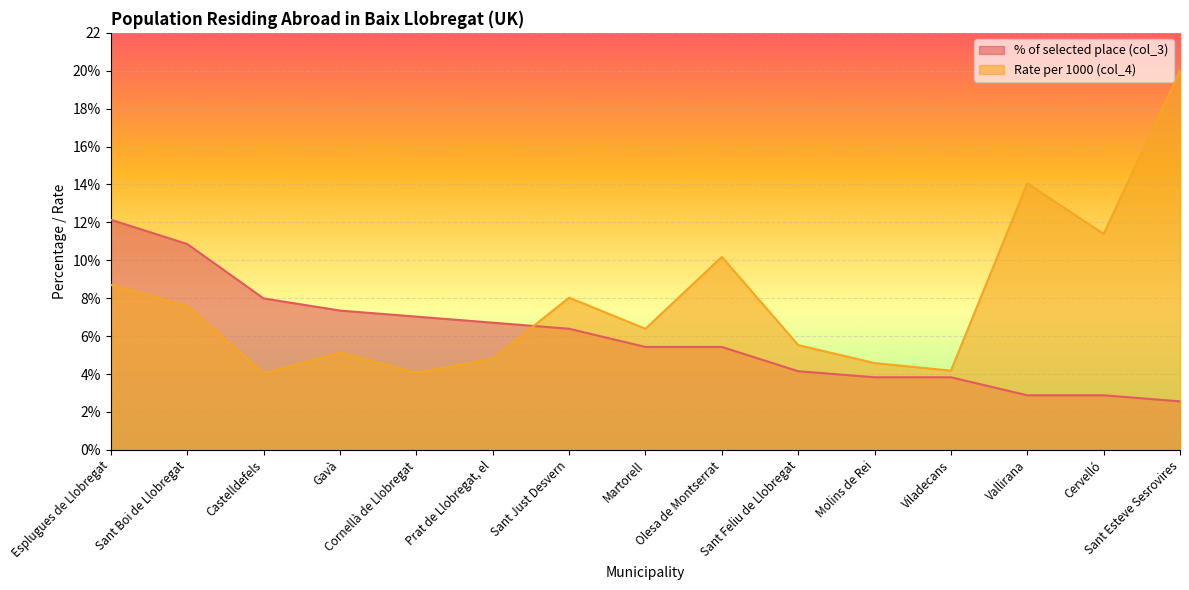

At Molins de Rei, list the series in order from largest to smallest.

Rate per 1000 (col_4), % of selected place (col_3)